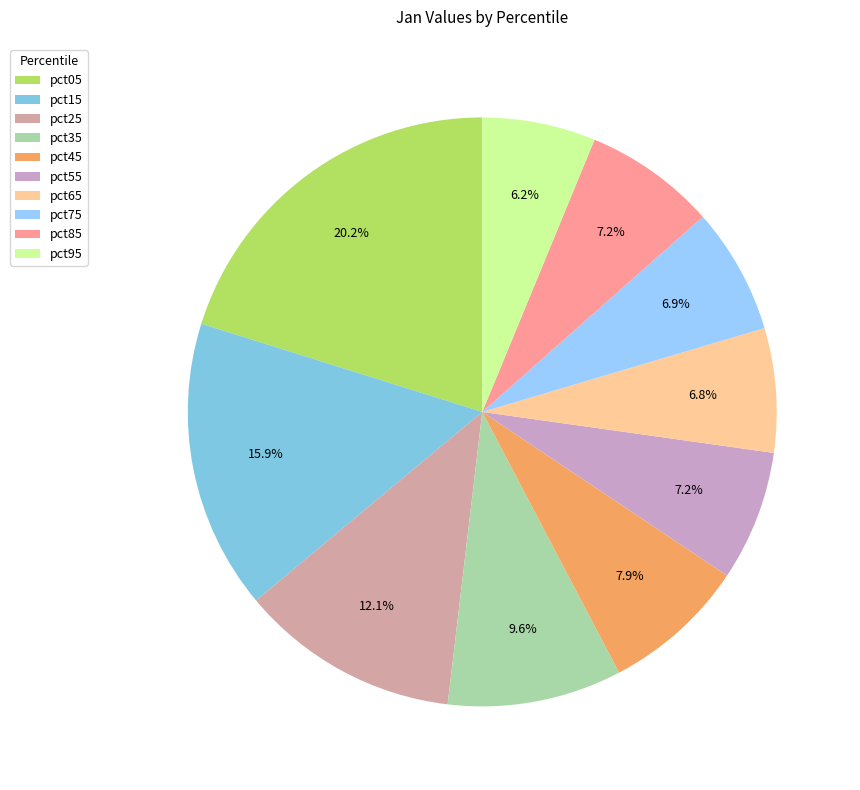

What is the smallest slice in the pie chart?

pct95